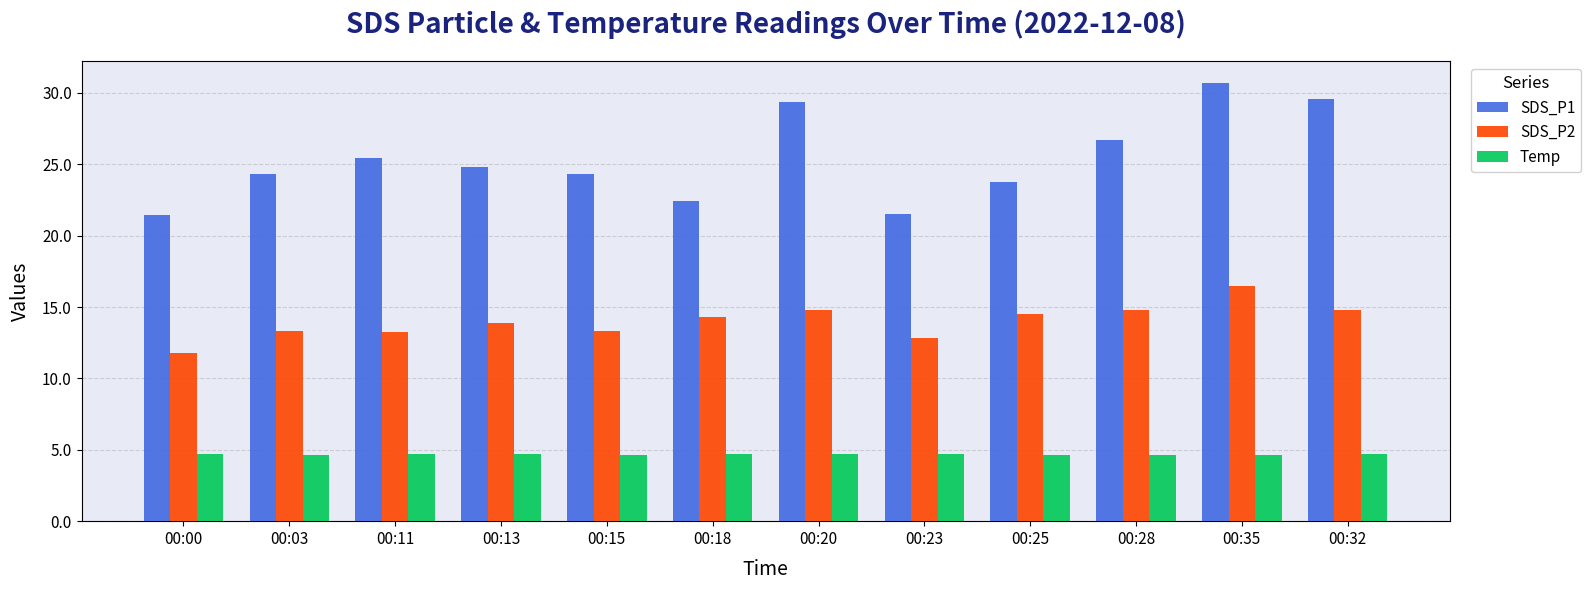

Which series has the largest total across all categories?

SDS_P1